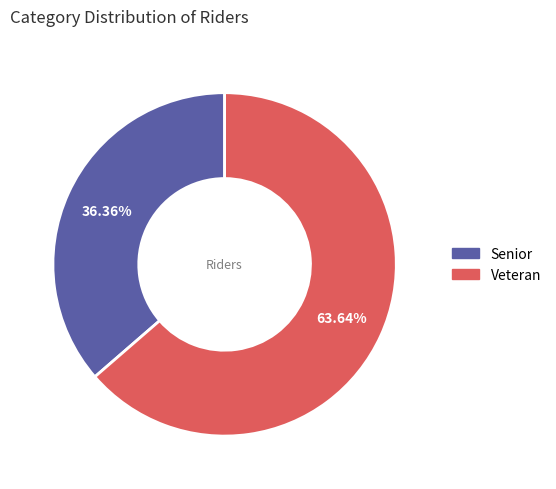

Does Senior account for over 50% of the chart?

No